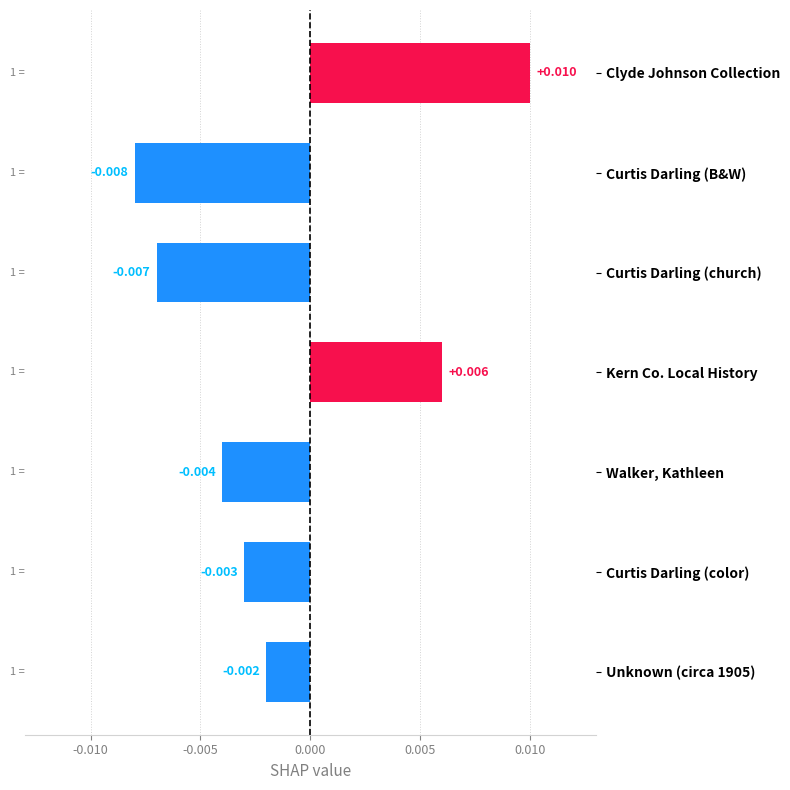

Which category has the lowest value across all series?

Curtis Darling (B&W)